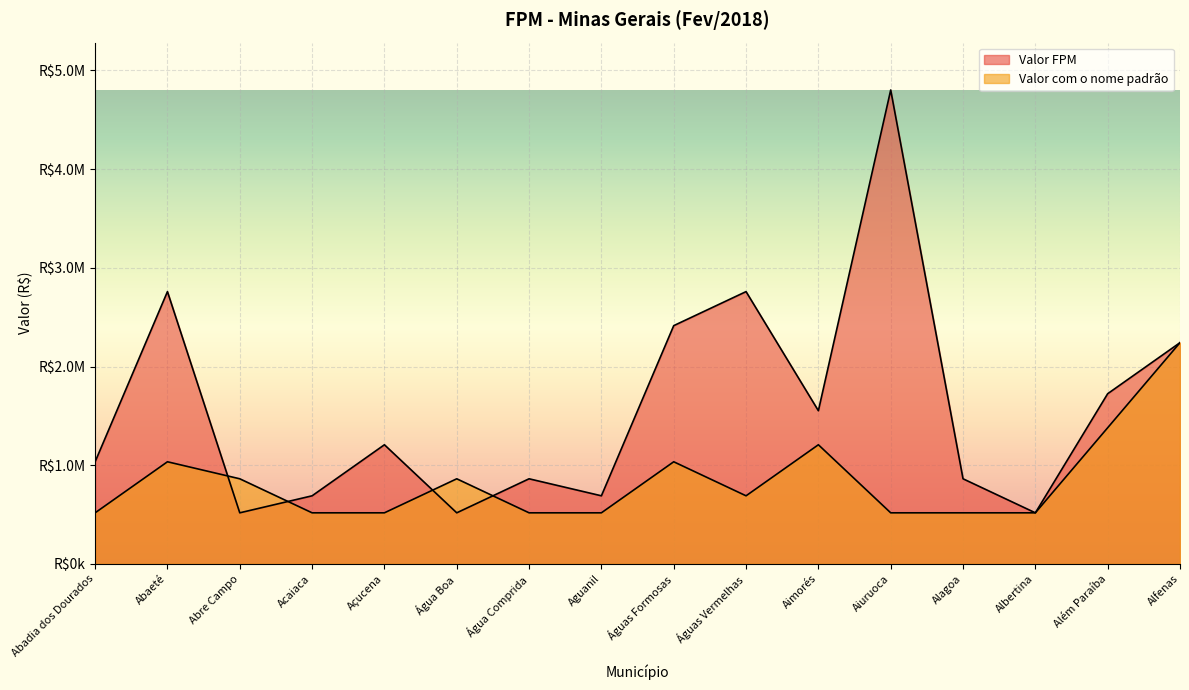

Where is Valor FPM nearest to the value 2659665?

Abaeté